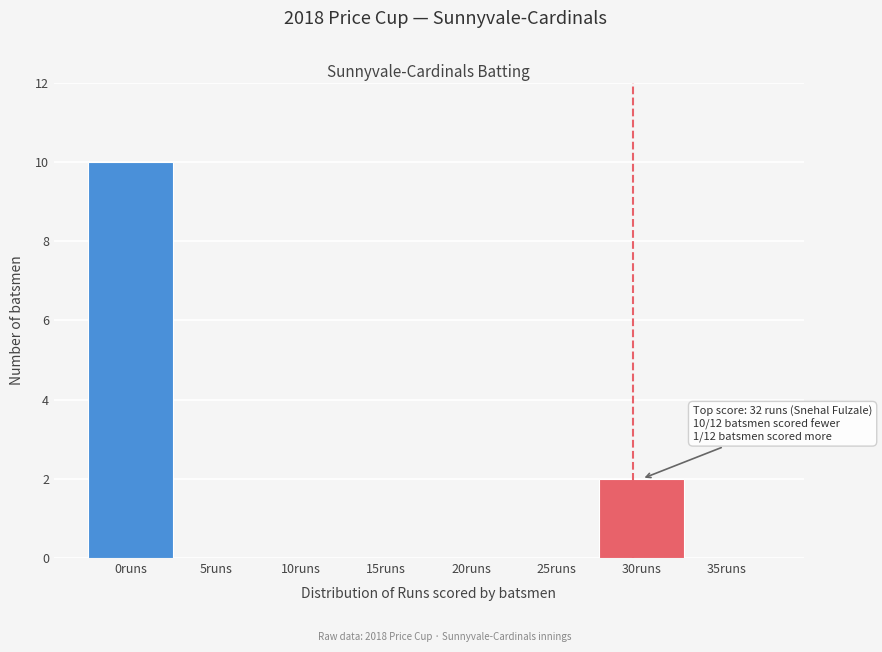

Reading left to right, list all the values displayed in this chart.

0runs=10	5runs=0	10runs=0	15runs=0	20runs=0	25runs=0	30runs=2	35runs=0